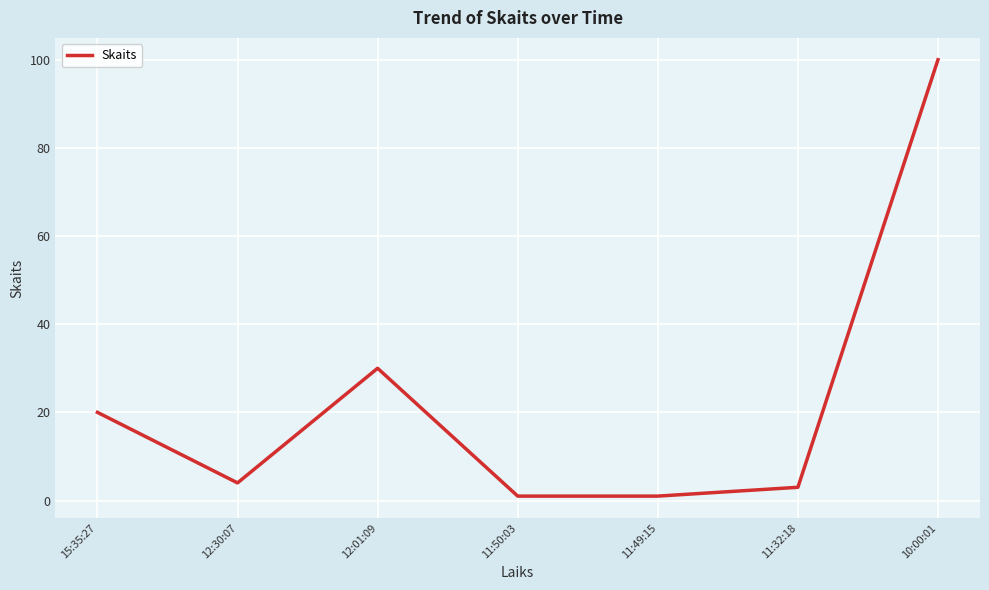

Reading left to right, list all the values displayed in this chart.

15:35:27=20	12:30:07=4	12:01:09=30	11:50:03=1	11:49:15=1	11:32:18=3	10:00:01=100